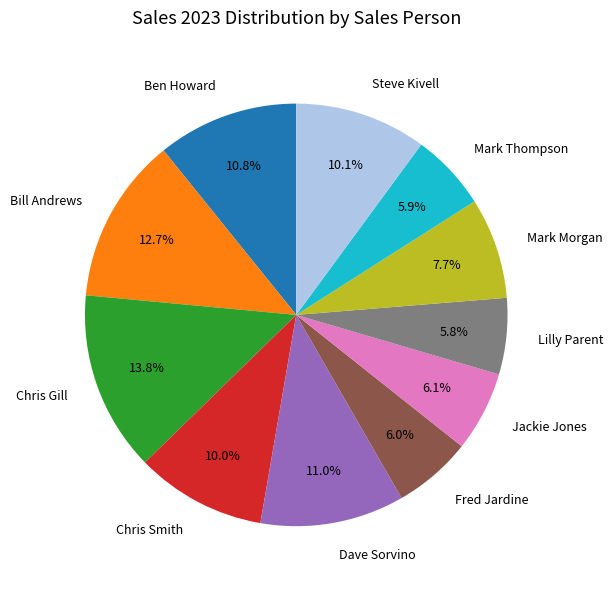

Do Chris Gill and Lilly Parent together represent more than half of the pie?

No